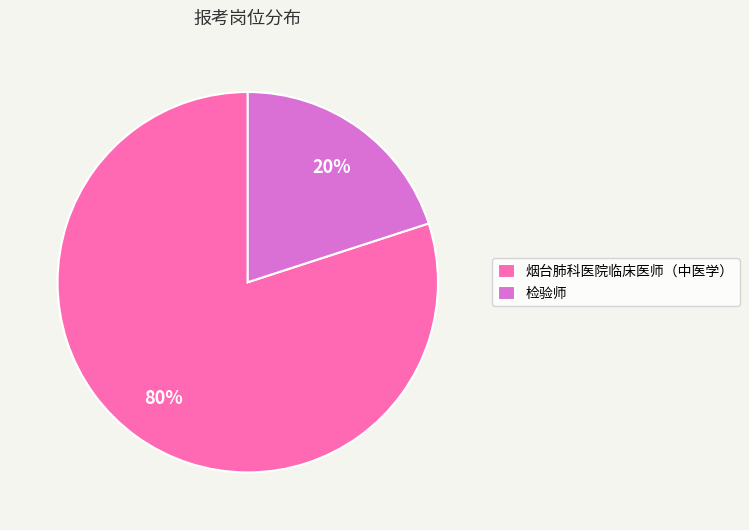

What percentage is the 检验师 slice, to the nearest percent?

20%